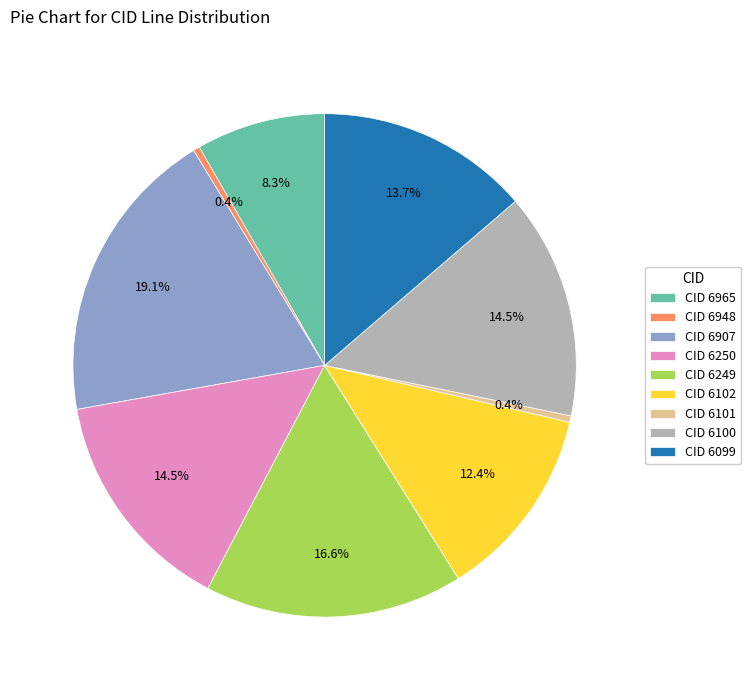

To the nearest percent, what is the difference between the largest and smallest slice percentages?

19%